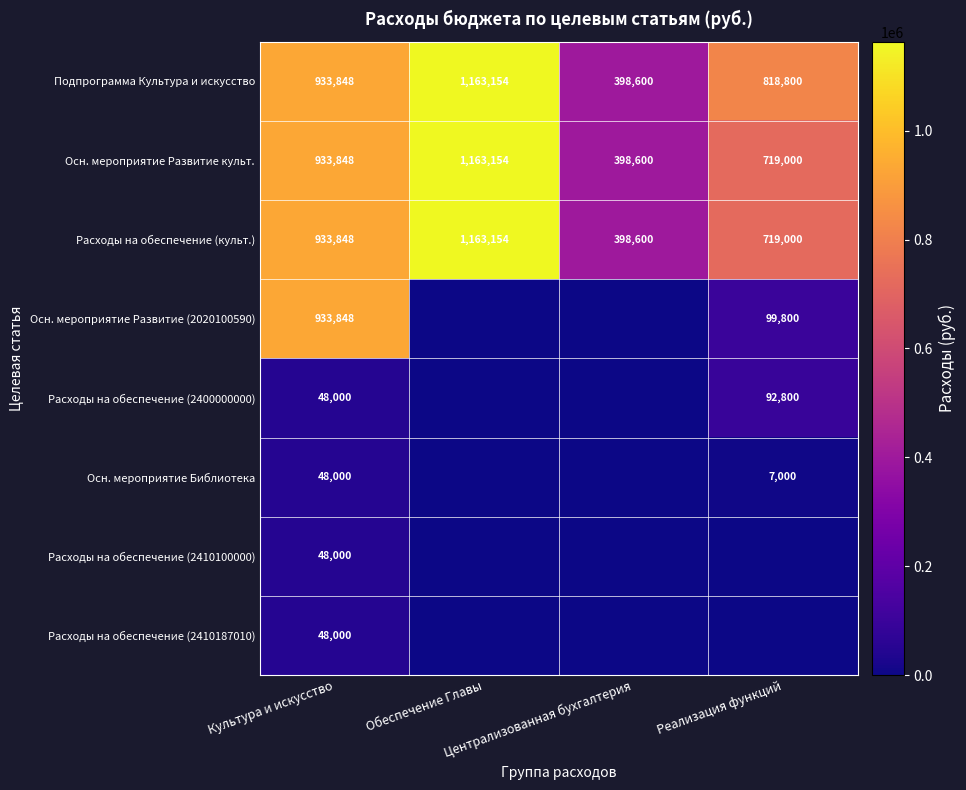

What is the maximum value for Осн. мероприятие Развитие культ.?

1163154